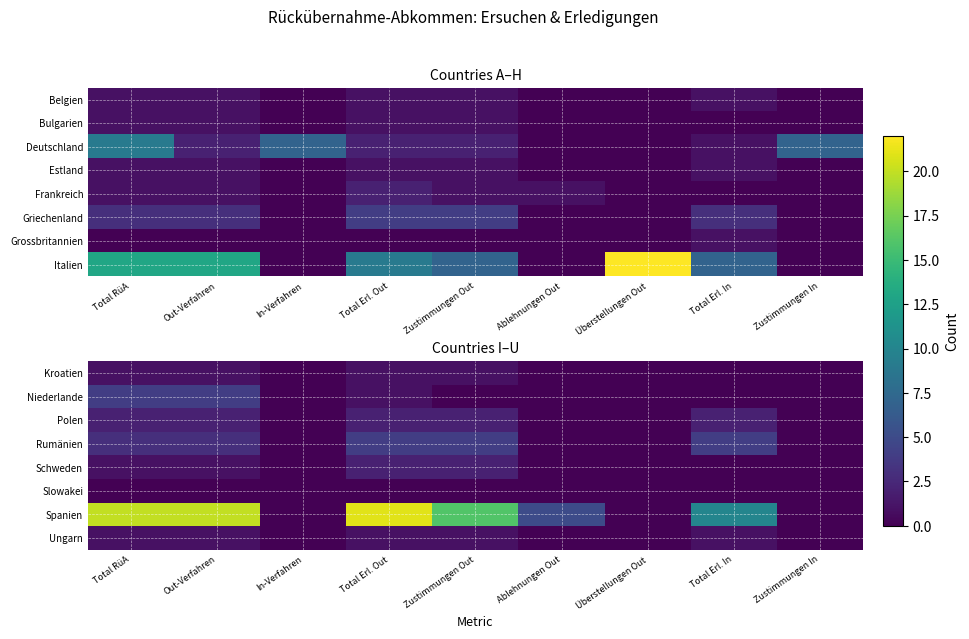

True or false: Rumänien has a value of 4 at Total RüA.

False